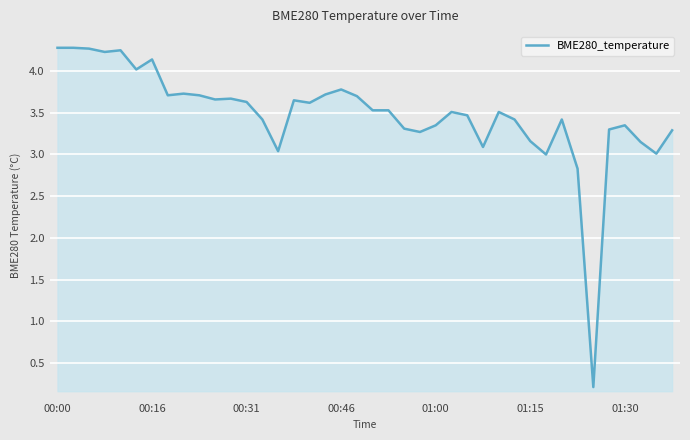

What is the maximum value shown in the chart?

4.3